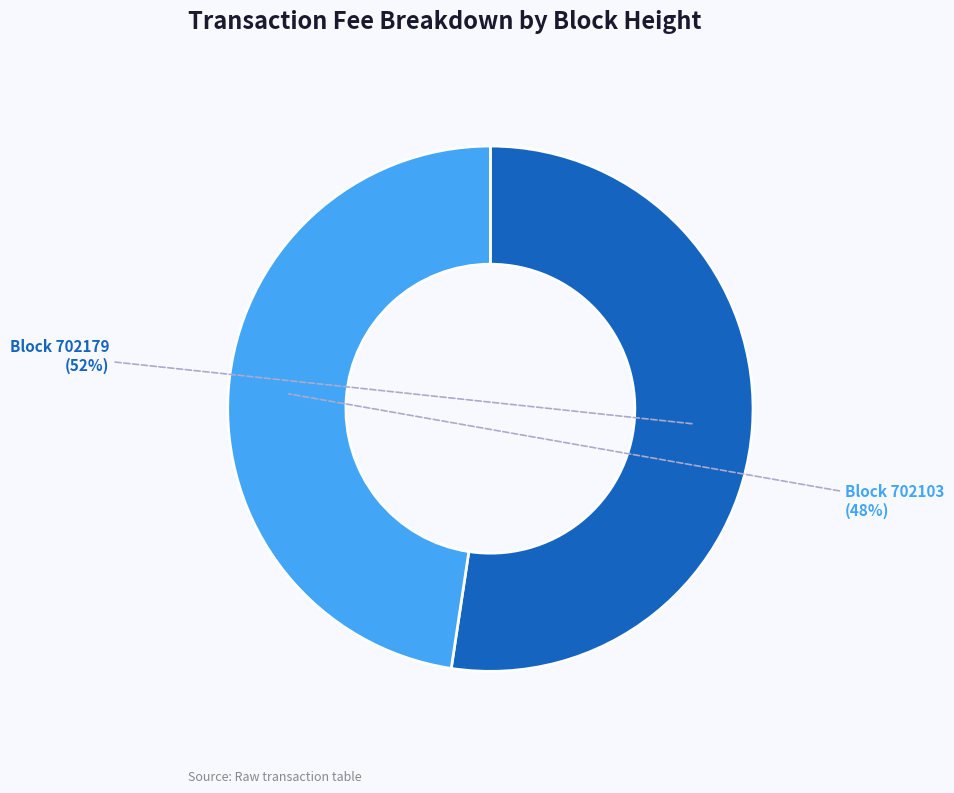

Is there a majority slice in this chart?

Yes